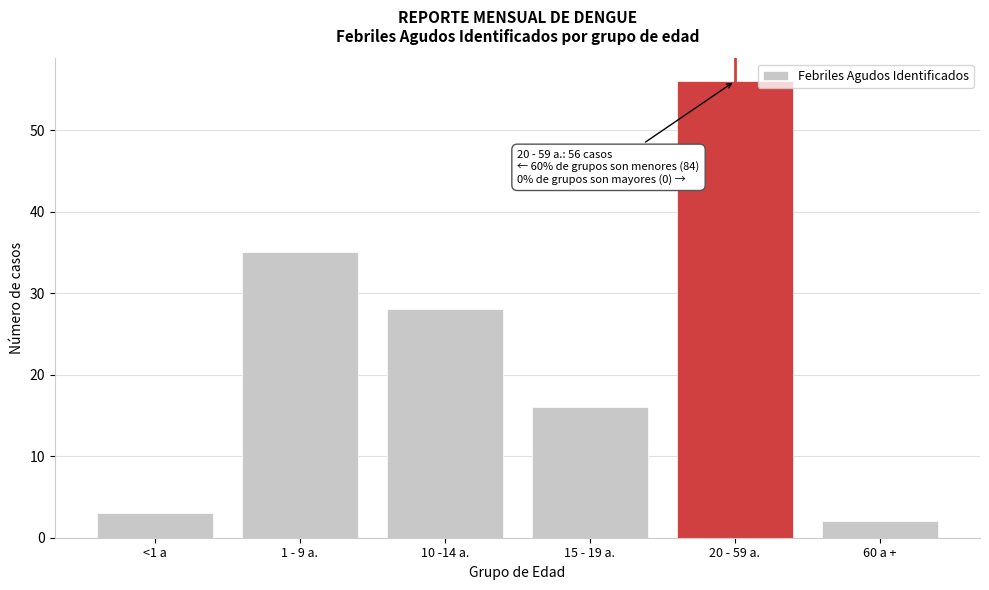

Reading left to right, list all the values displayed in this chart.

<1 a=3	1 - 9 a.=35	10 -14 a.=28	15 - 19 a.=16	20 - 59 a.=56	60 a +=2